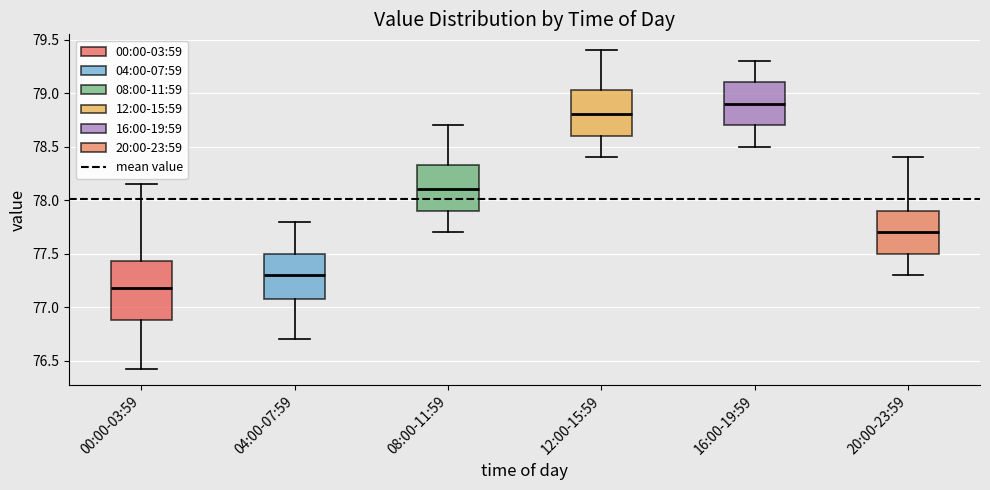

Comparing the boxes themselves (not the whiskers), which one is the tallest?

00:00-03:59